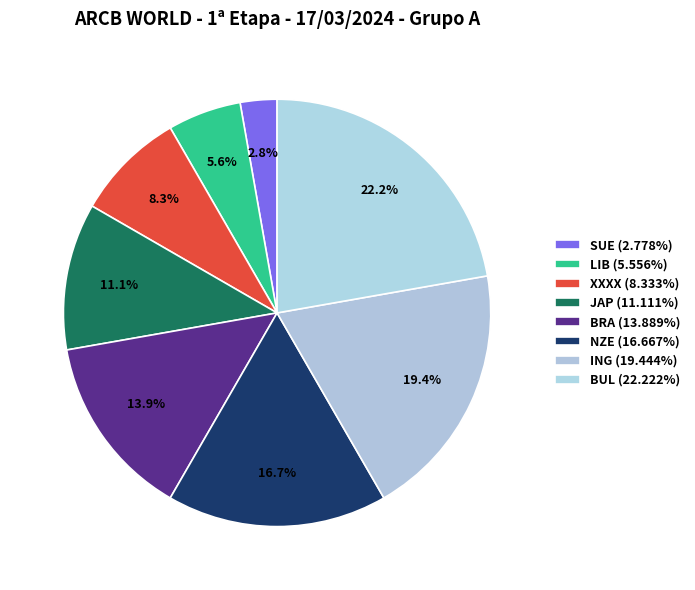

To the nearest percent, what percentage of the pie is BRA?

14%